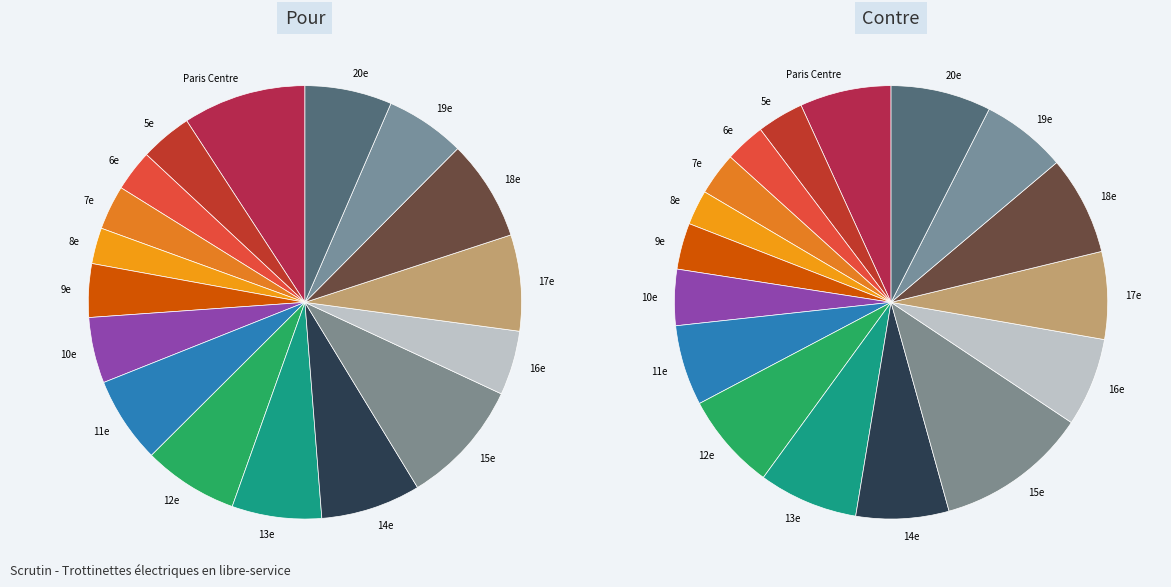

What percentage is the 7e slice, to the nearest percent?

3%